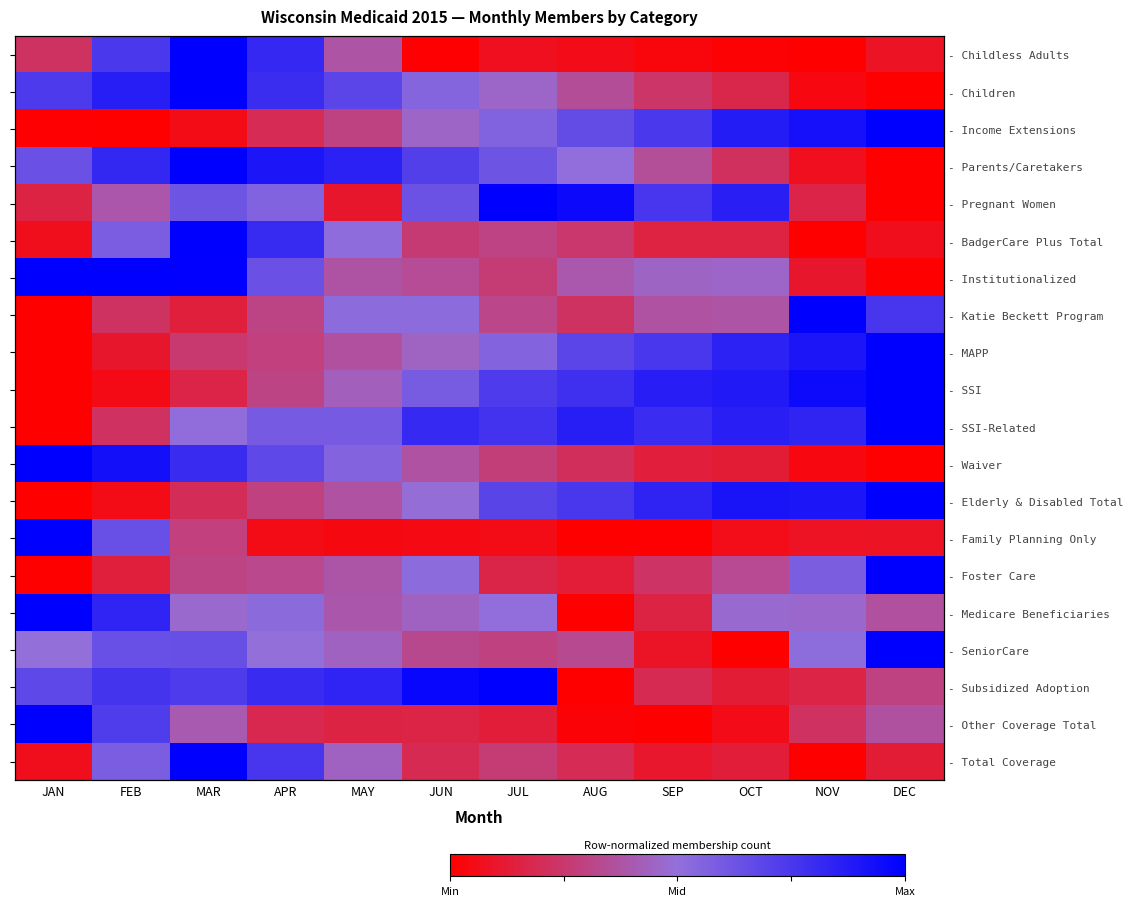

Where is - Waiver nearest to the value 0?

DEC